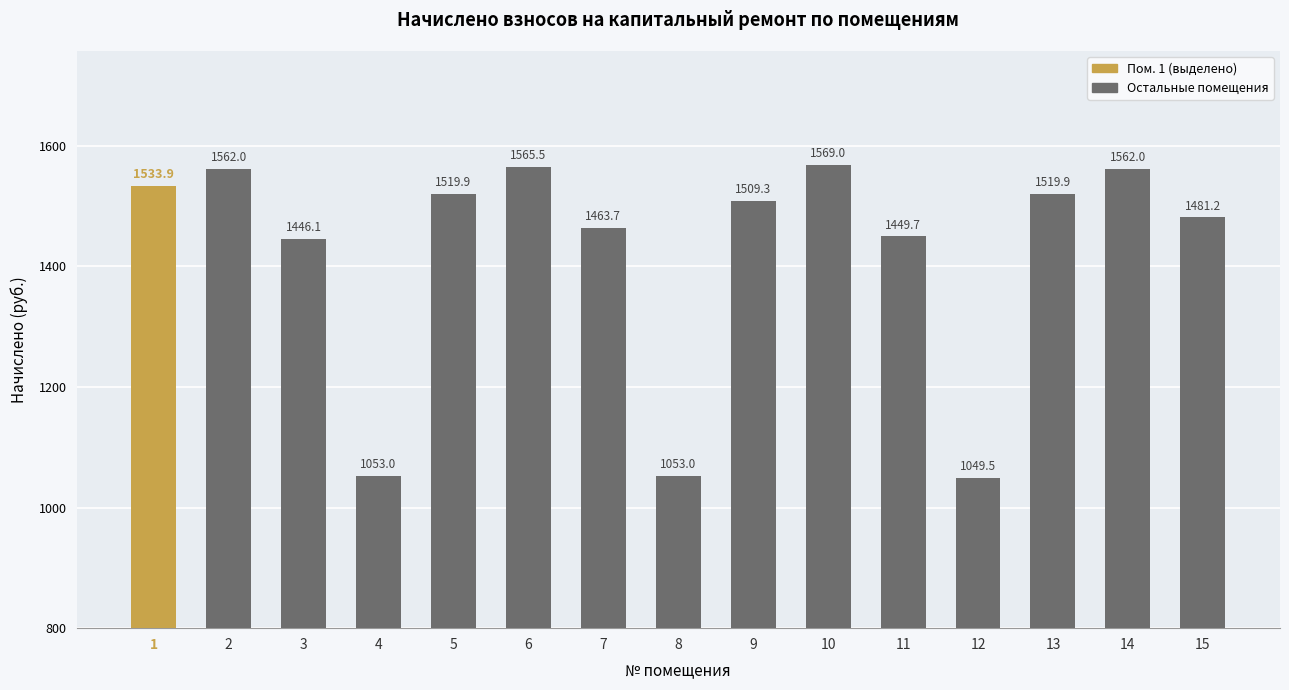

Where is the data nearest to the value 1309?

3